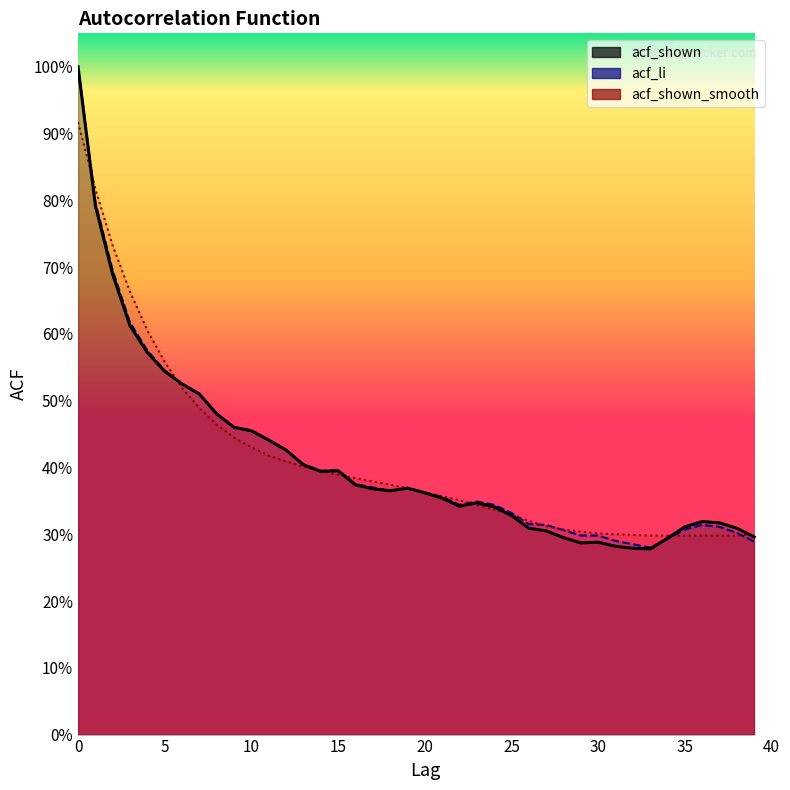

What is the approximate value of acf_shown_line at 36?

0.3